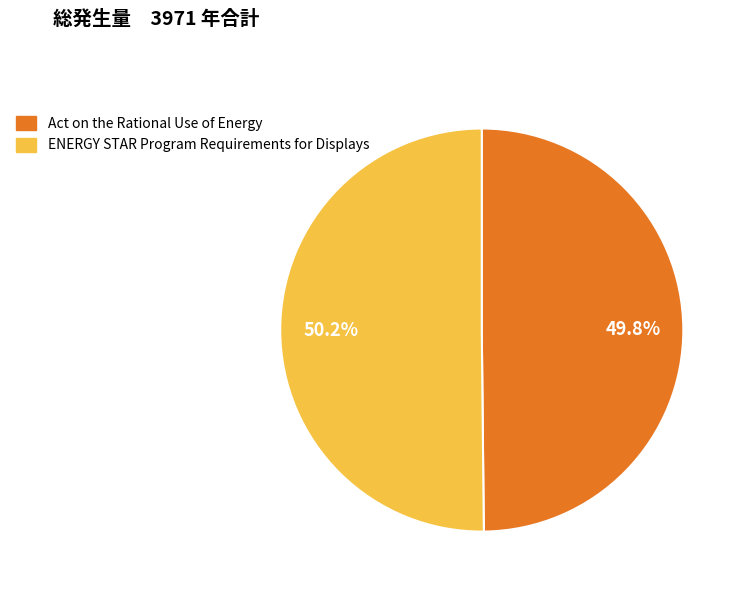

What percentage is the Act on the Rational Use of Energy slice, to the nearest percent?

50%